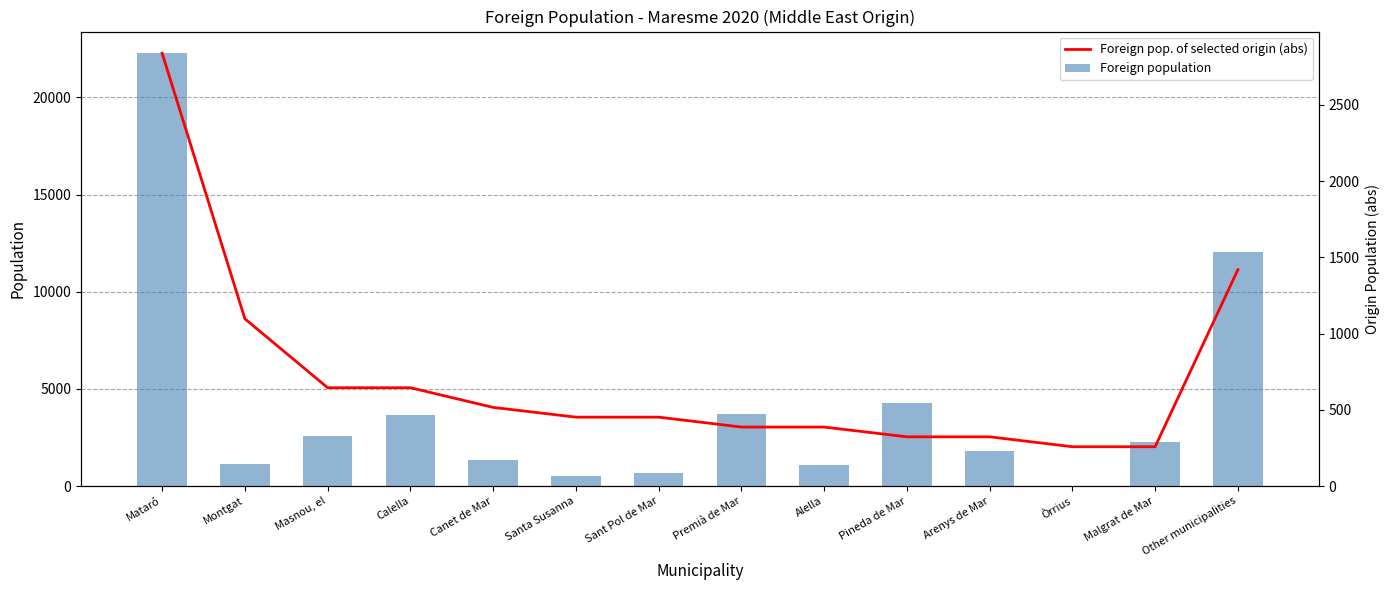

What is the maximum value shown in the chart?

22270.0